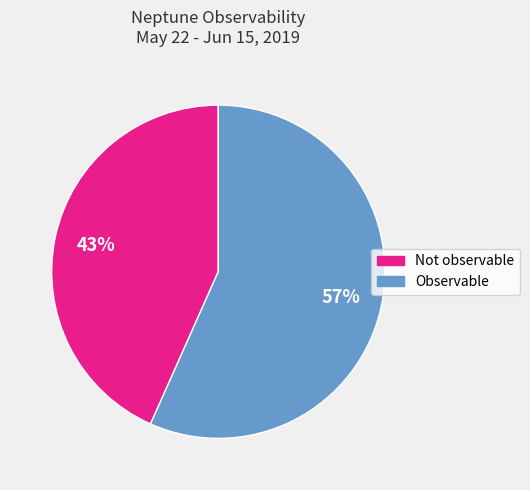

Do Not observable and Observable together represent more than half of the pie?

Yes